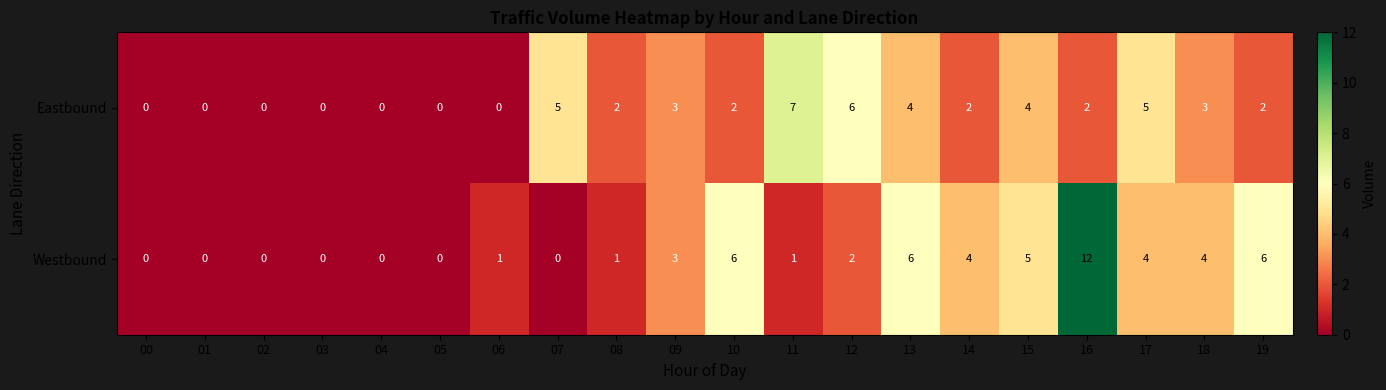

How many positive values does the Eastbound series have?

13